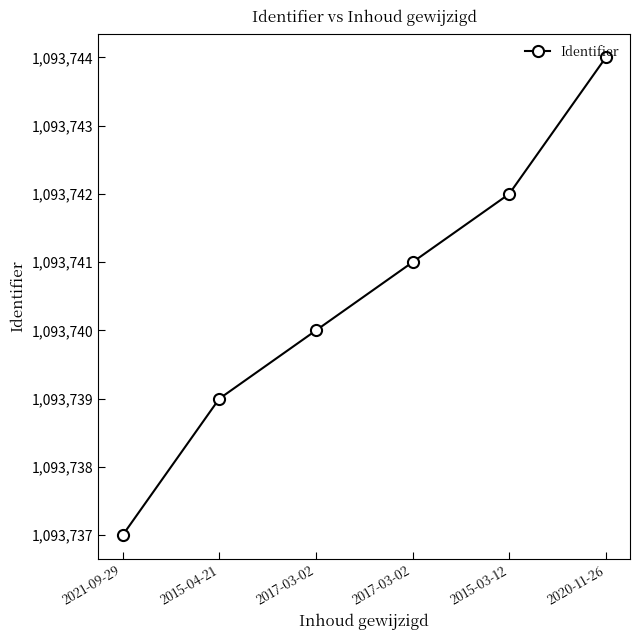

The chart shows a value of 528716 at 2017-03-02. True or false?

False